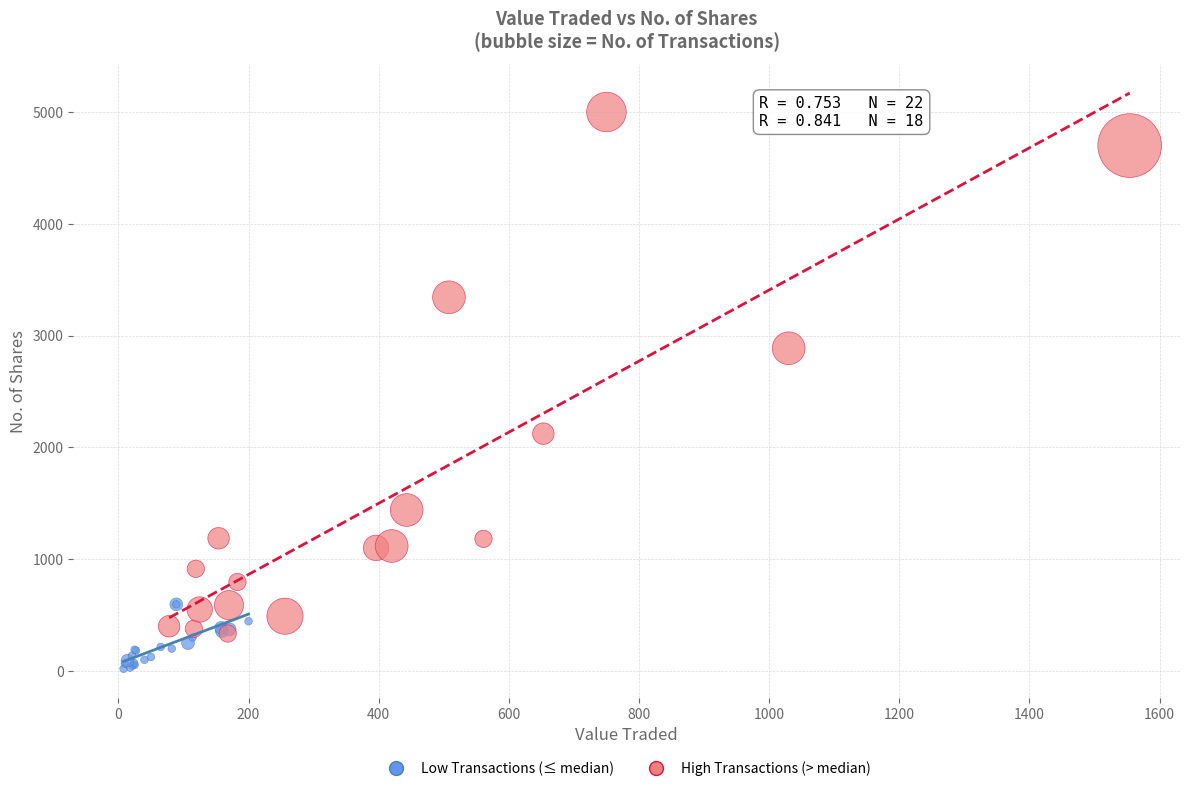

Which series contains the lowest Y value?

Low Transactions (≤ median)